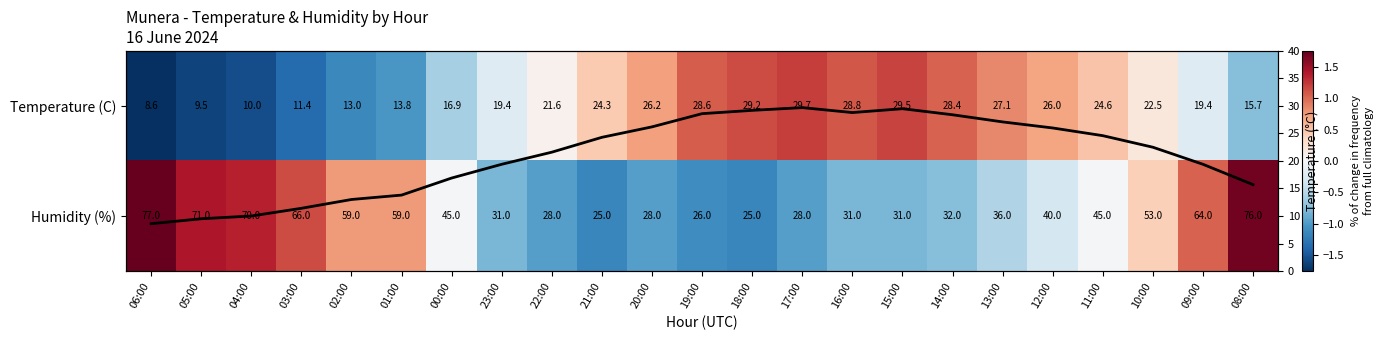

Count the number of categories in the chart.

23